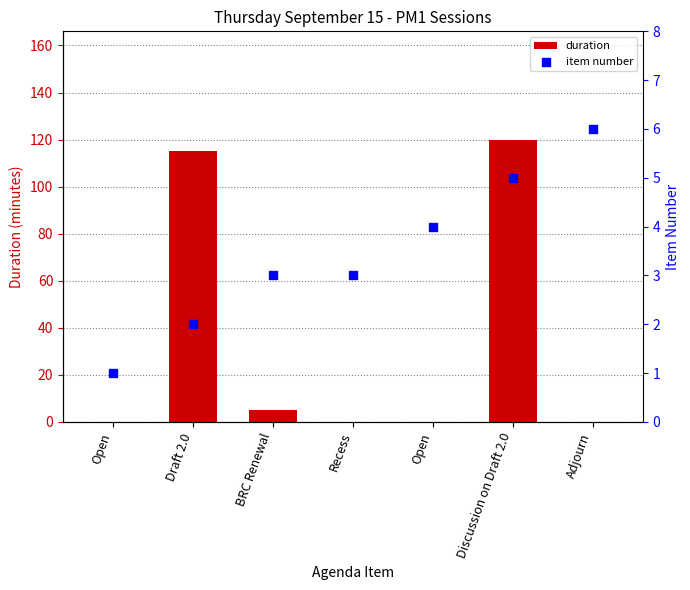

What is the total value across all series at Discussion on Draft 2.0?

125